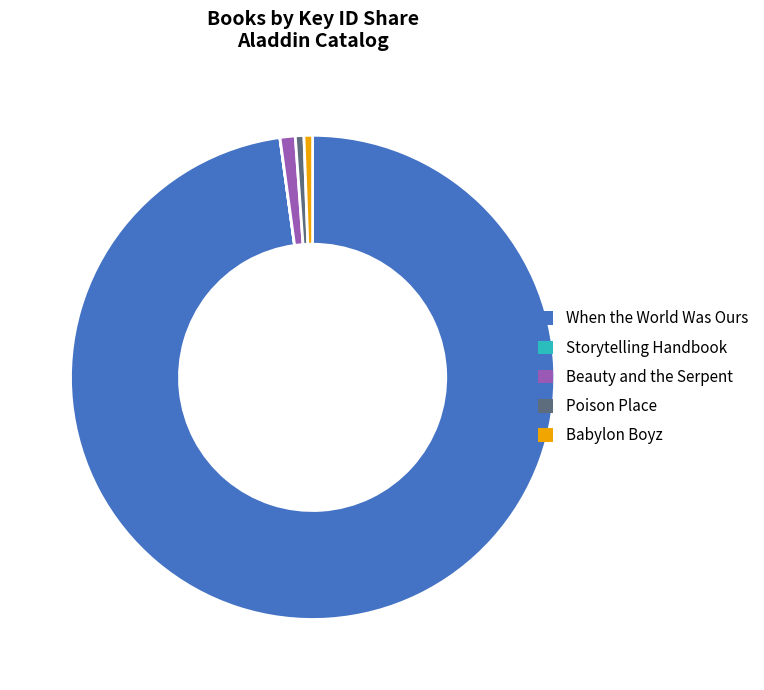

What is the ratio of the value at Babylon Boyz to the value at Poison Place?

1.0